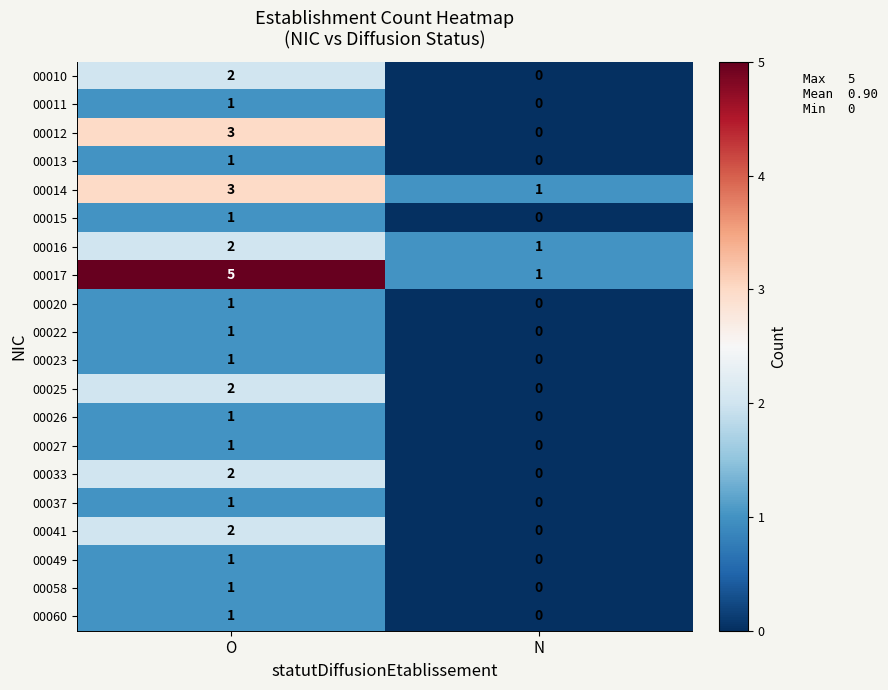

At how many categories does at least one series exceed 3?

1